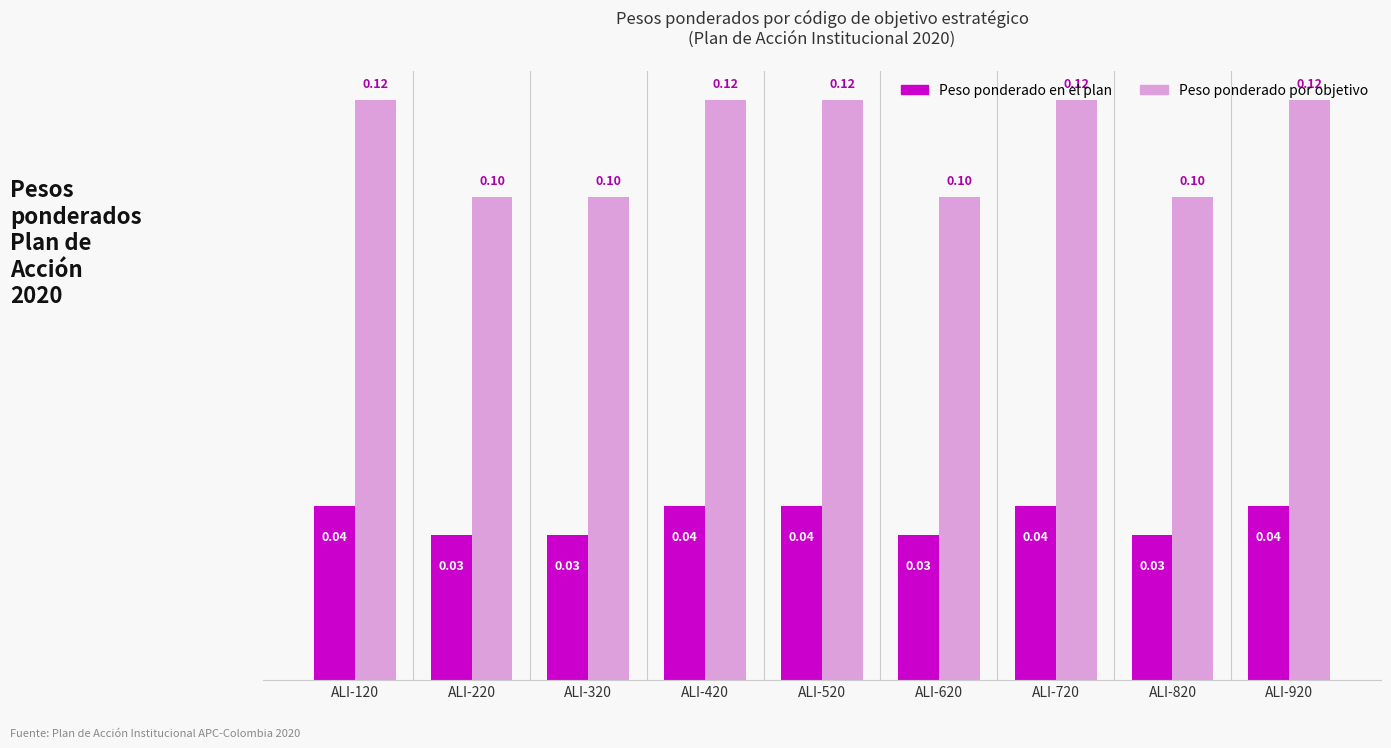

At how many categories does at least one series exceed 0?

9